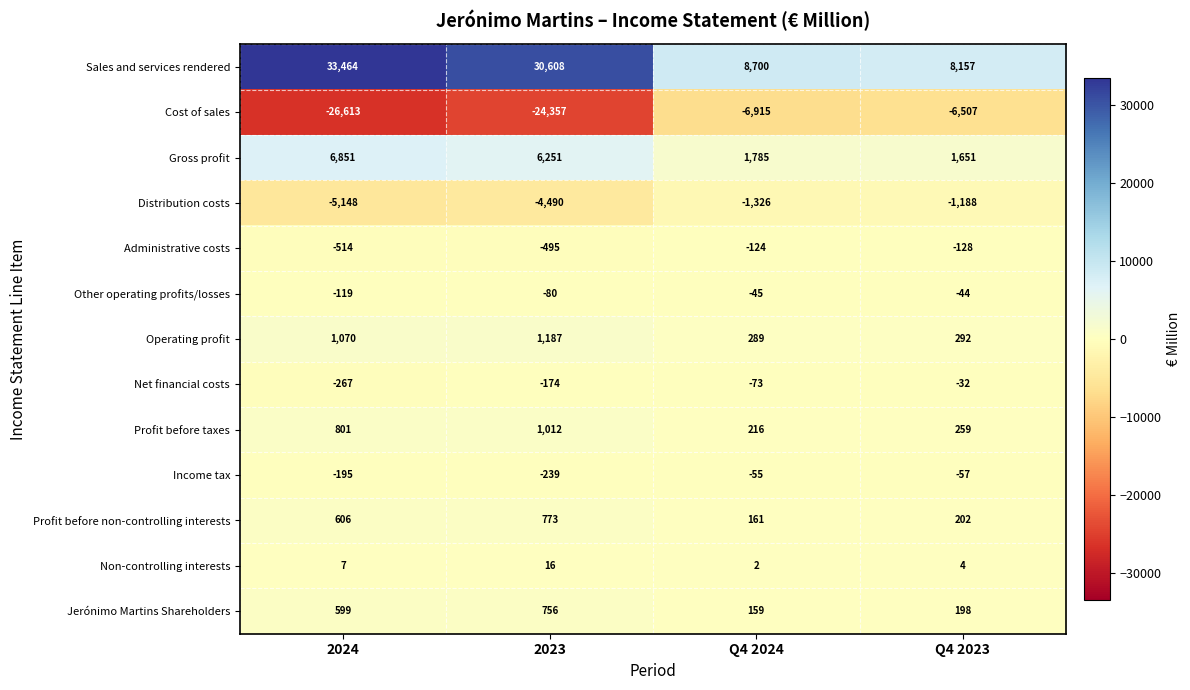

The Sales and services rendered series shows 30608 at 2023. True or false?

True